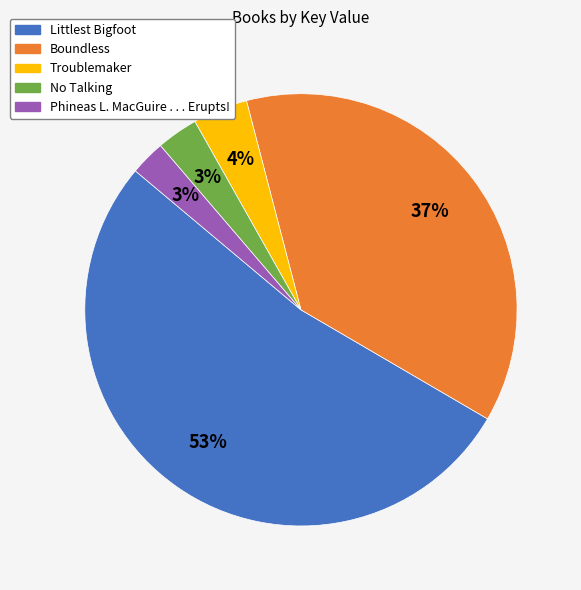

What is the majority slice?

Littlest Bigfoot